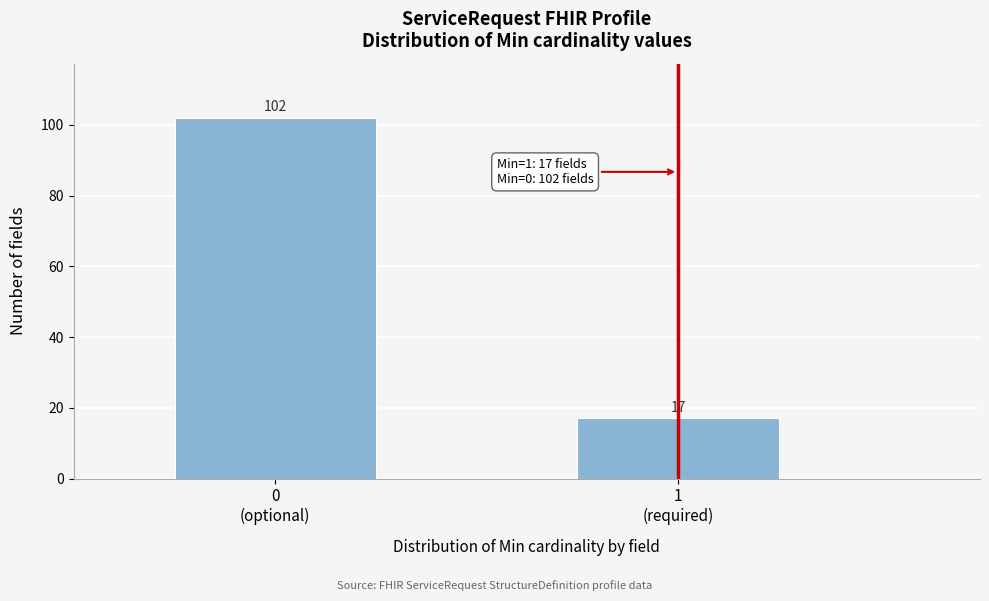

Reading right to left, extract all data points from this chart.

17	102